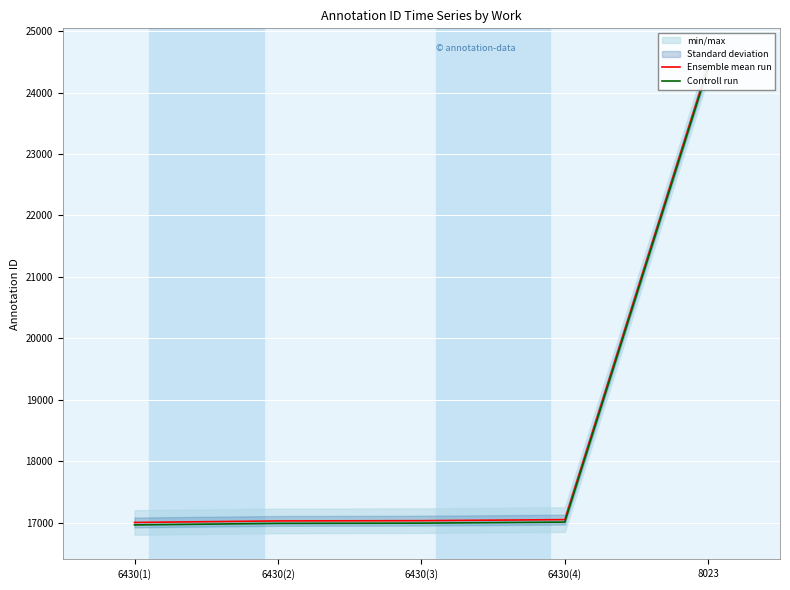

How many distinct data groups are displayed?

2